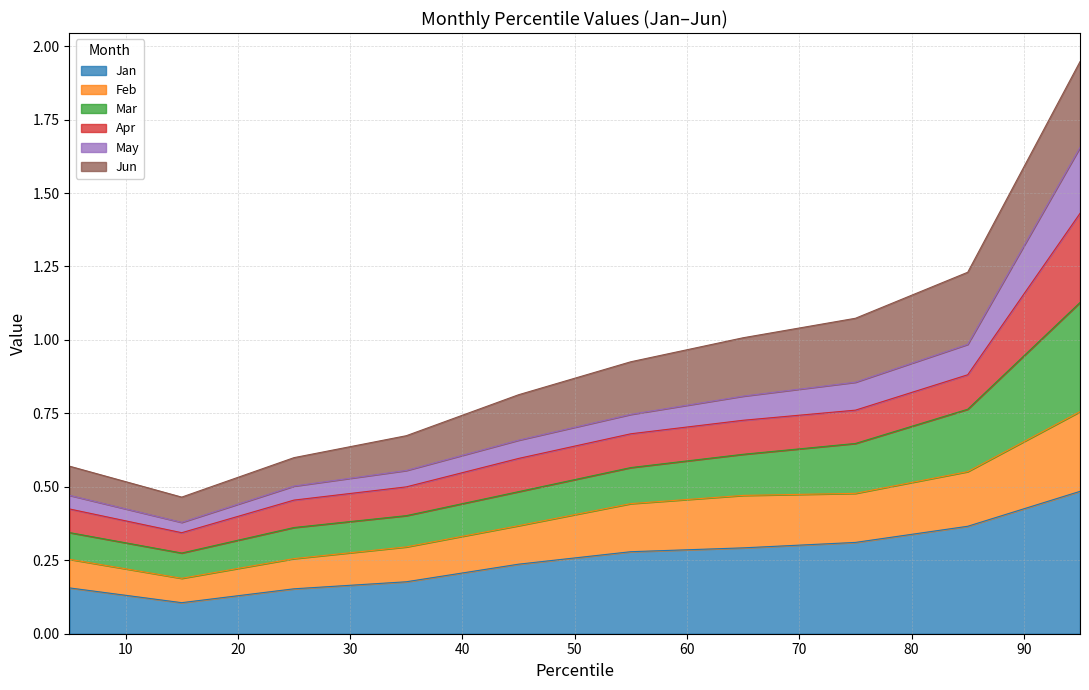

Does the chart display data point markers on the line(s)?

No